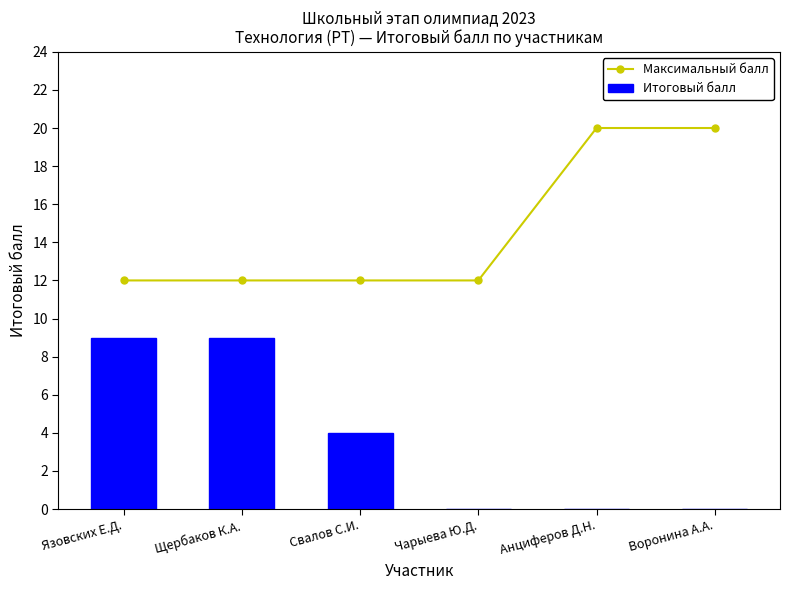

Where is Итоговый балл nearest to the value 4?

Свалов С.И.